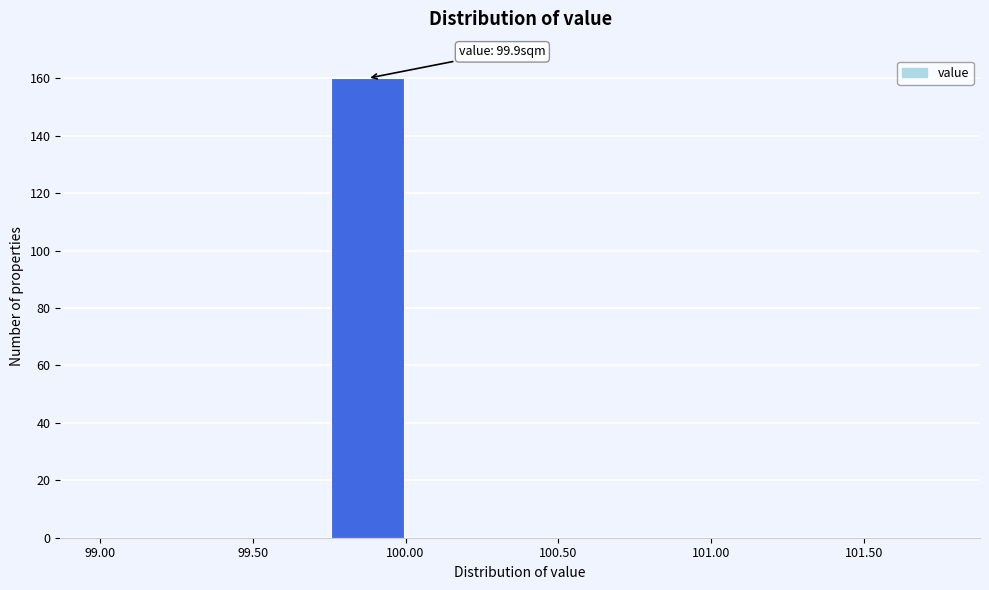

Over which range of the x-axis is the bar tallest?

99.75 to 100.00